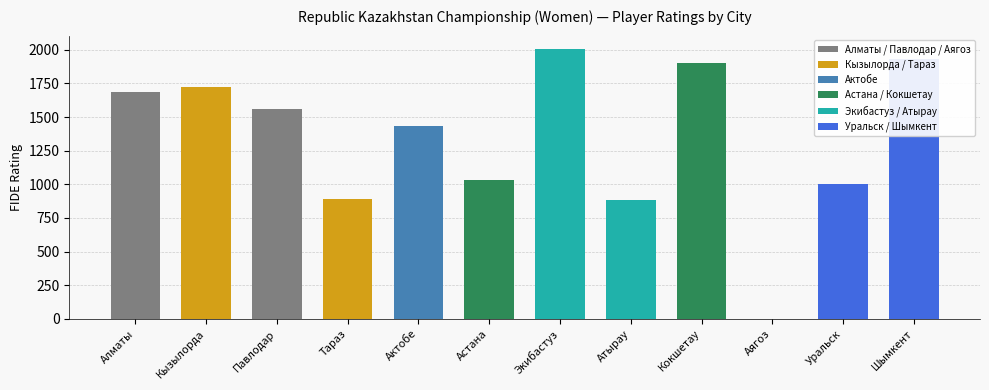

Is it true that the value at Кокшетау is 1905?

True